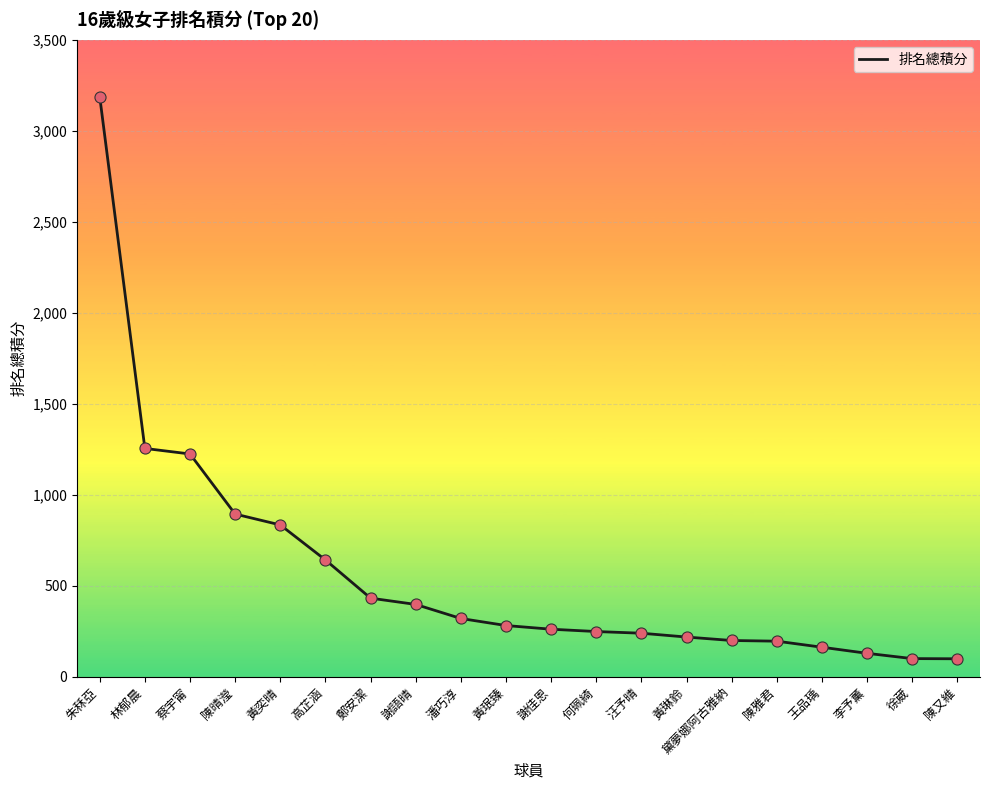

Approximately how many times larger is the value at 朱秝亞 compared to 黛夢娜阿古雅納?

16.0